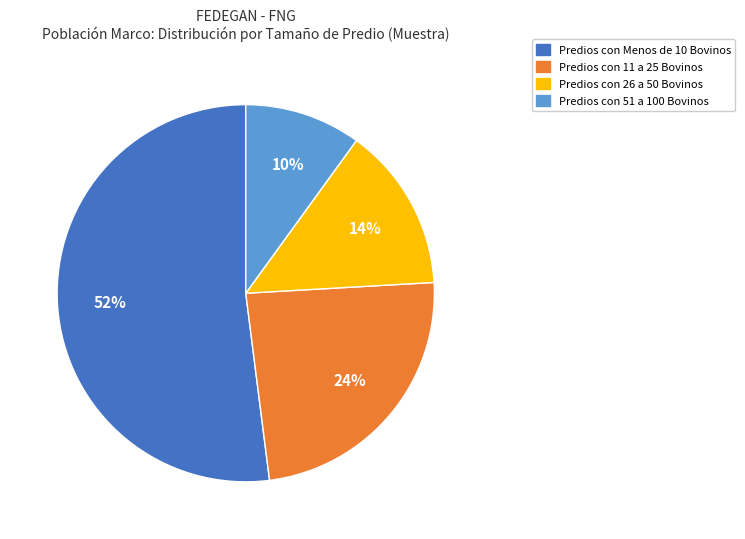

To the nearest percent, what percentage of the pie is Predios con Menos de 10 Bovinos?

52%